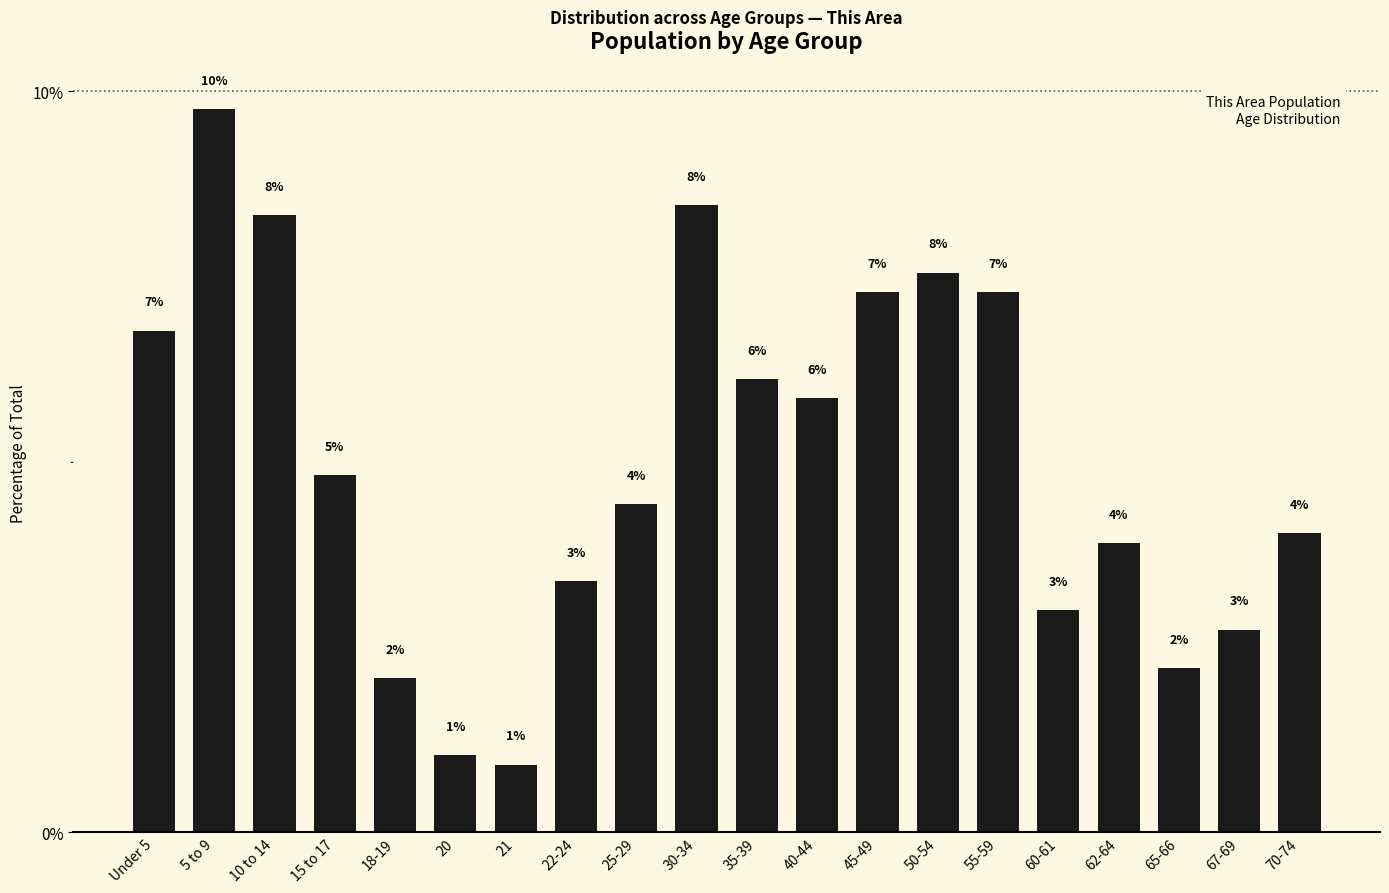

How many bars are there in total?

20